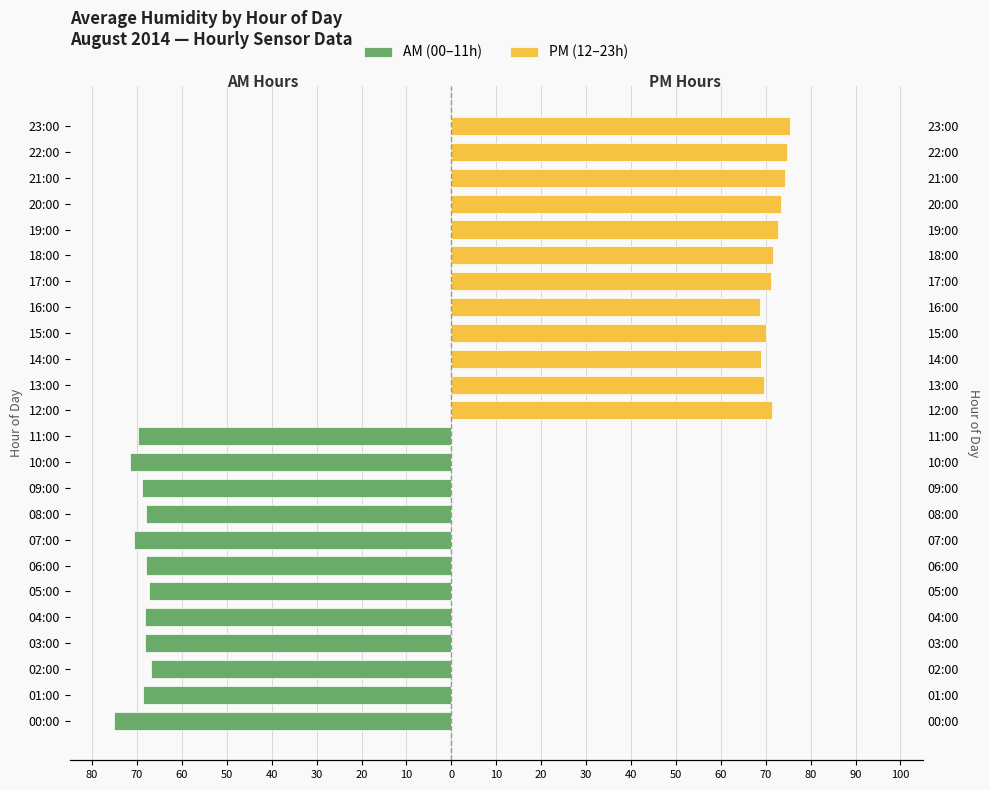

At 00:00, list the series in order from smallest to largest.

AM (00–11h), PM (12–23h)